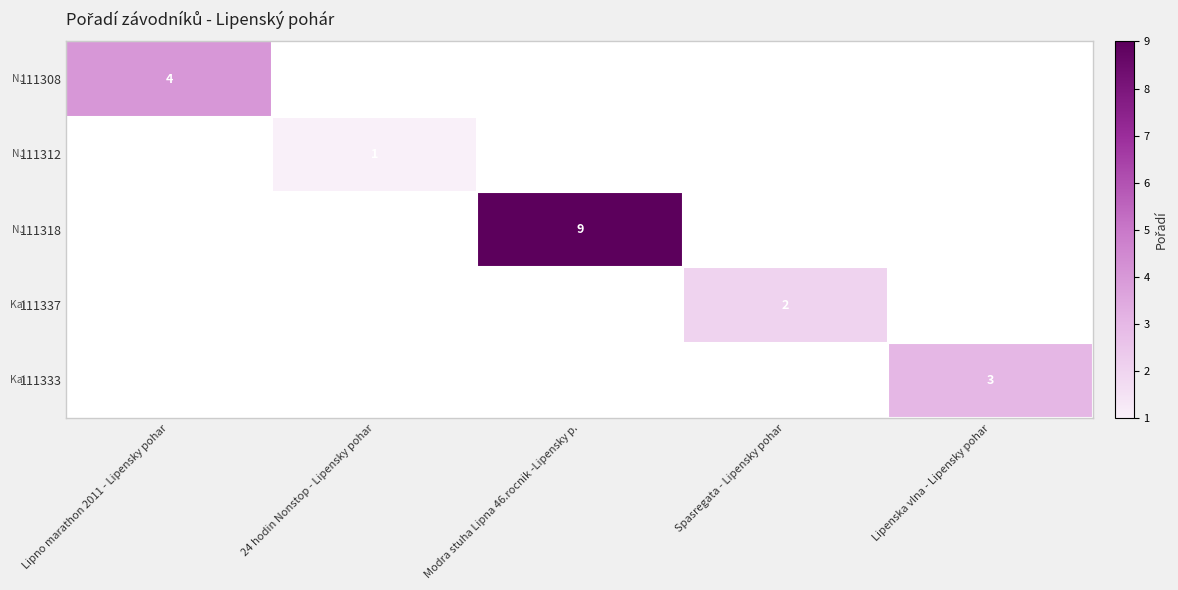

At how many categories does at least one series exceed 1?

4